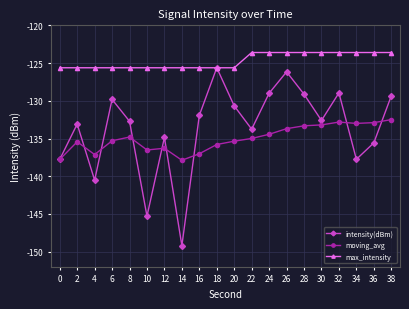

What is the total value across all series at 18?

-387.0